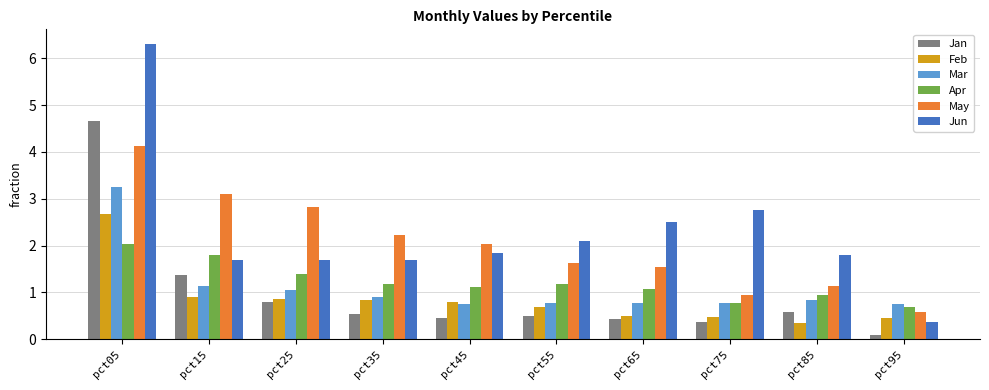

Which category has the highest value in the Jun series?

pct05